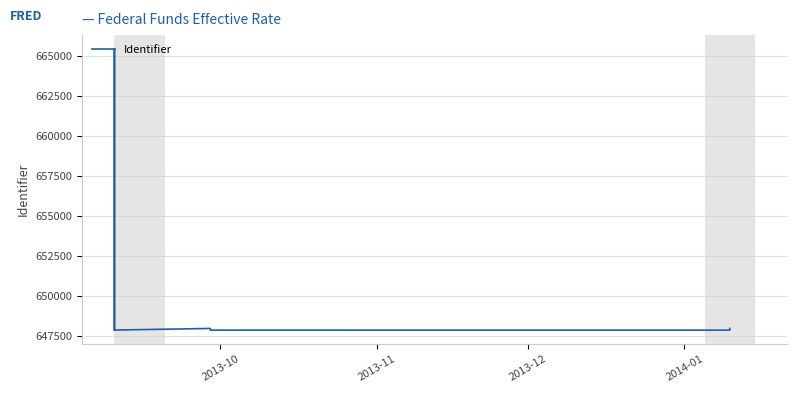

The chart shows a value of 647852 at 2013-10. True or false?

True